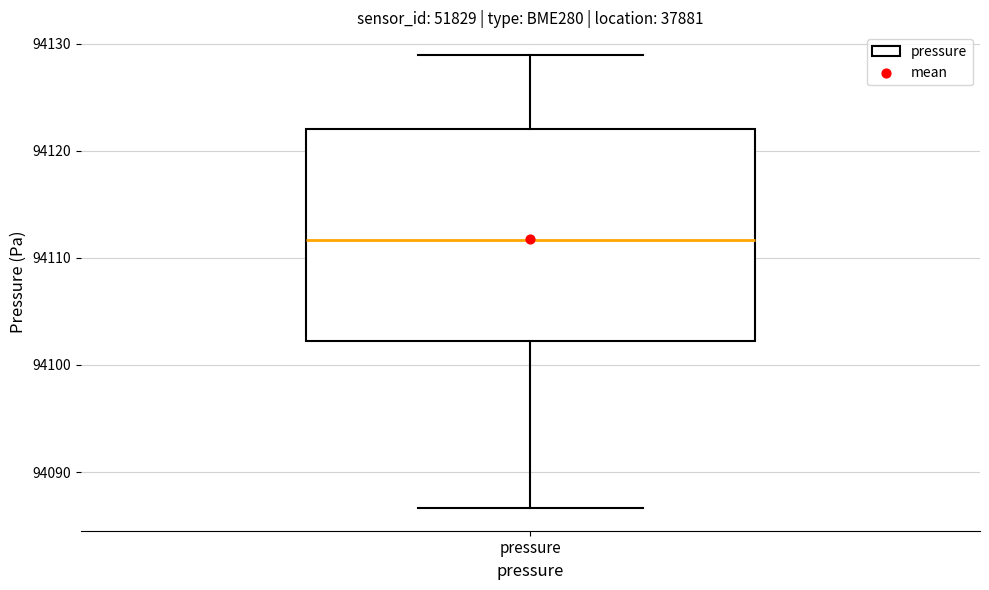

Transcribe this box plot: give where the median line is, the range the box spans, and where the two whiskers end, as read against the y-axis. The values are not printed on the chart, so give them approximately, as read against the axis.

median 94112, box 94102 to 94122, whiskers 94087 to 94129